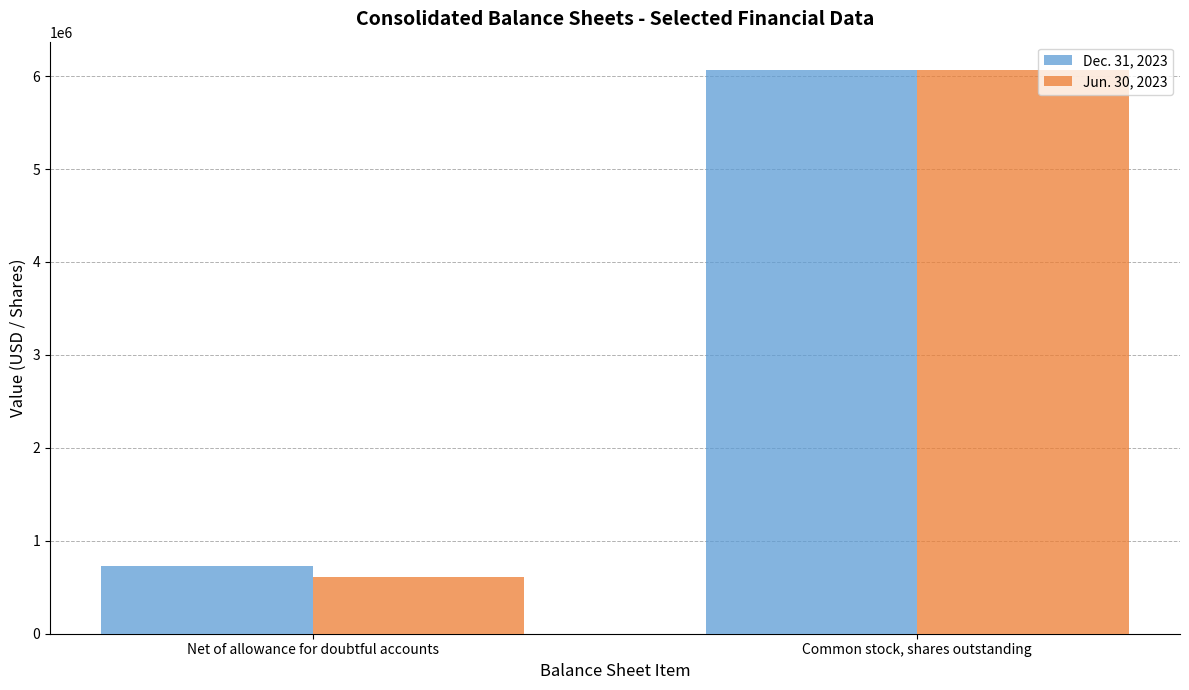

Is the value of Dec. 31, 2023 at Net of allowance for doubtful accounts greater than the value of Jun. 30, 2023 at Net of allowance for doubtful accounts?

Yes